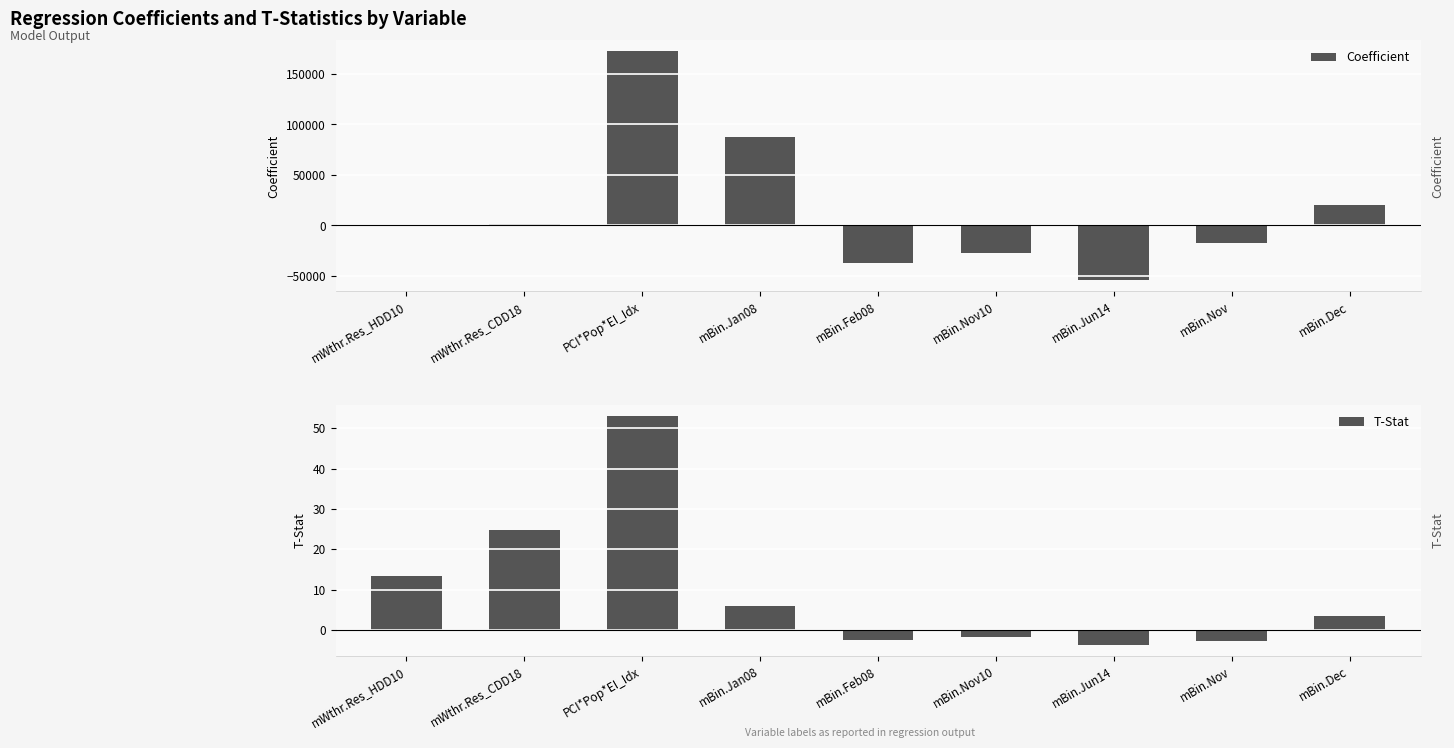

What is the label of the 8th bar from the right?

mWthr.Res_CDD18